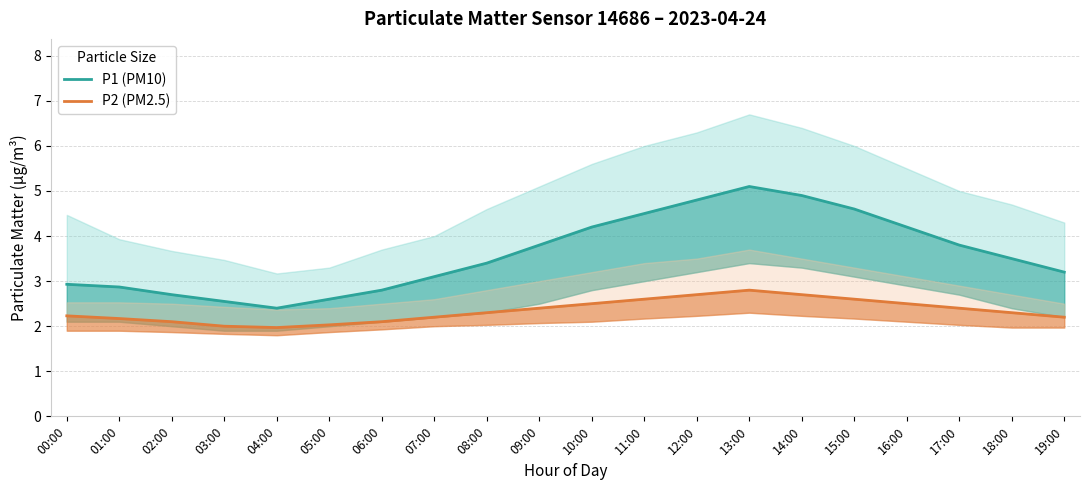

How many lines are shown in the chart?

2